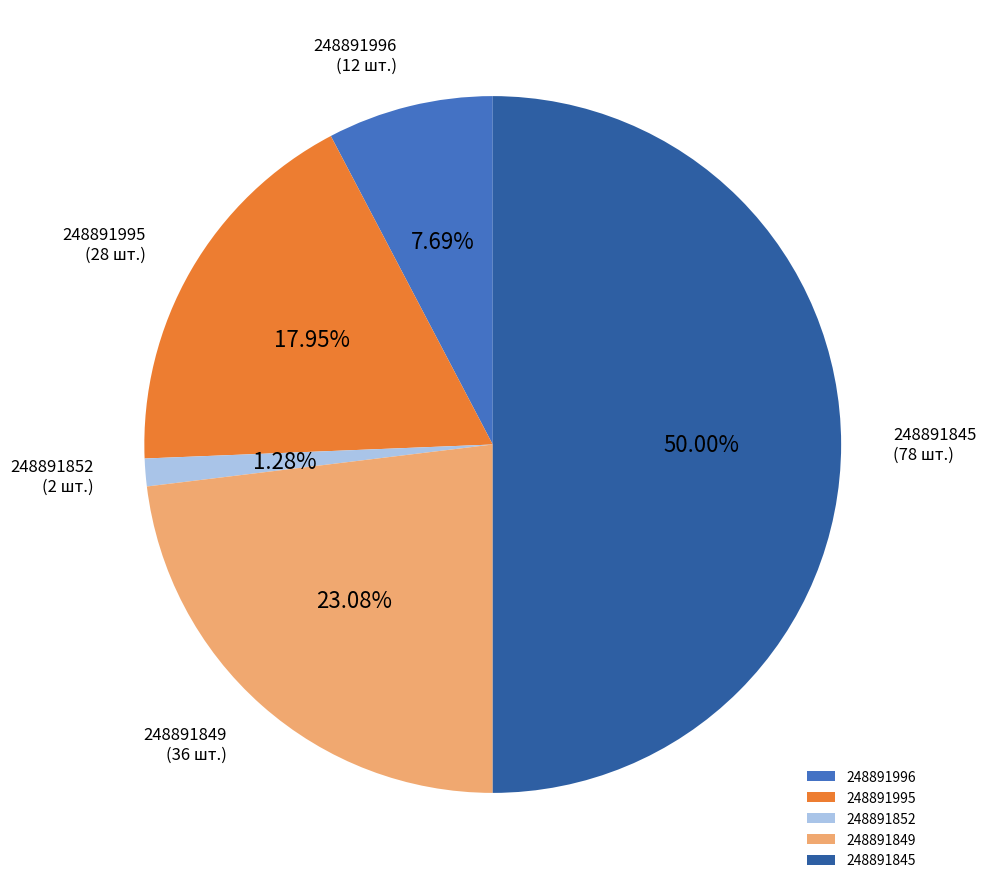

Combined, what portion of the pie is 248891995 and 248891852?

19.2%